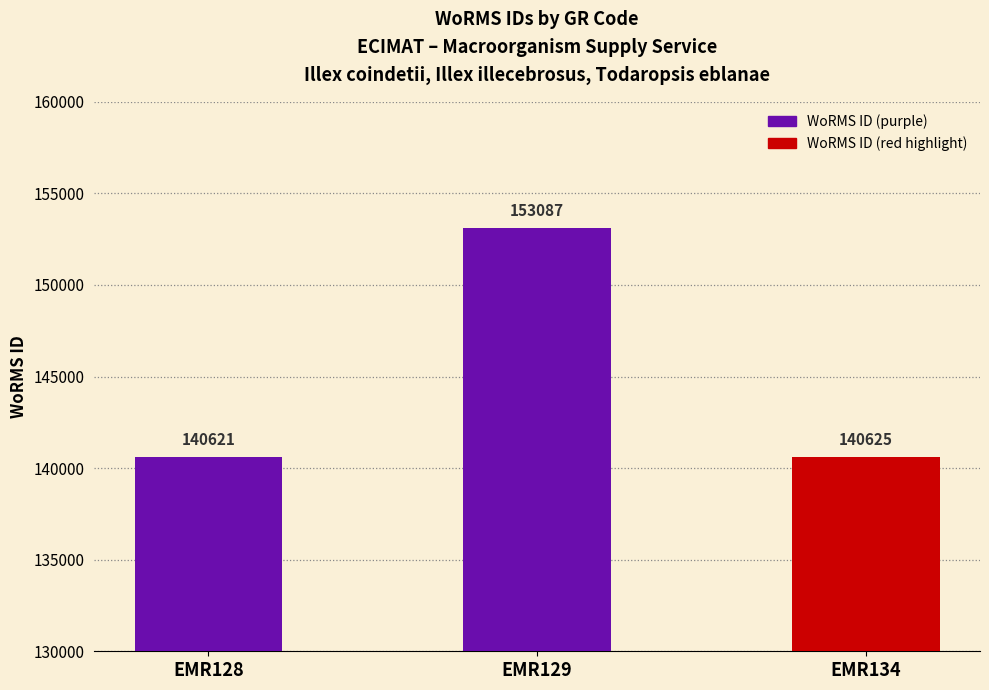

What is the sum of the values at EMR128 and EMR134?

281246